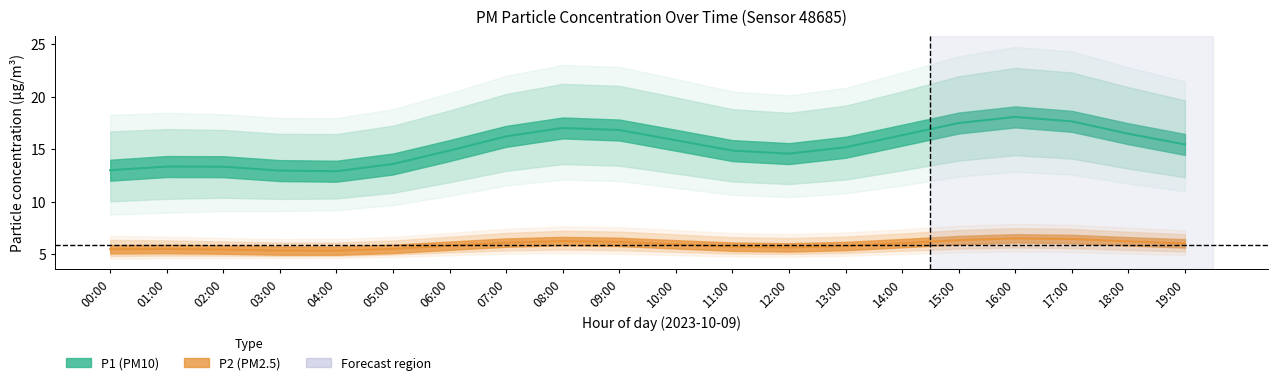

Between 13:00 and 02:00, which is larger?

13:00